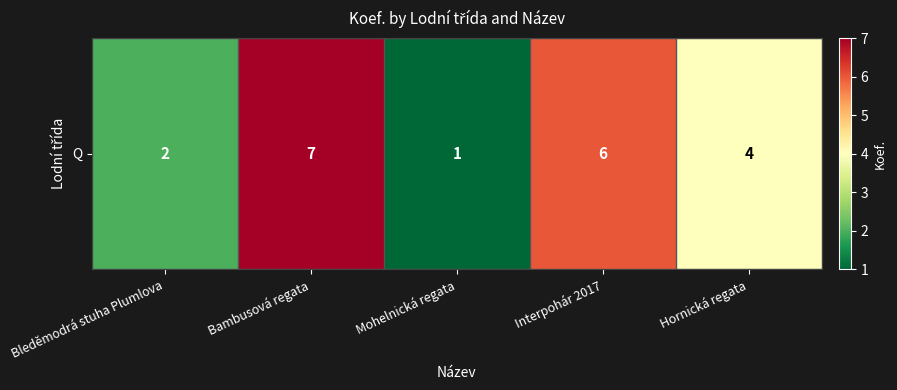

What is the difference between the maximum and minimum values?

6